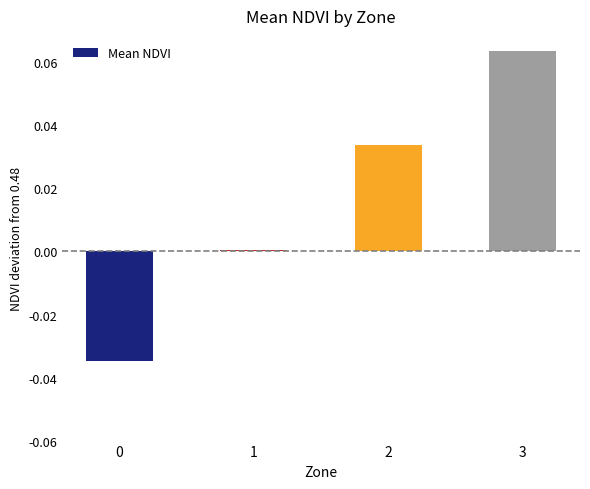

What is the change in value from 0 to 3?

+0.1